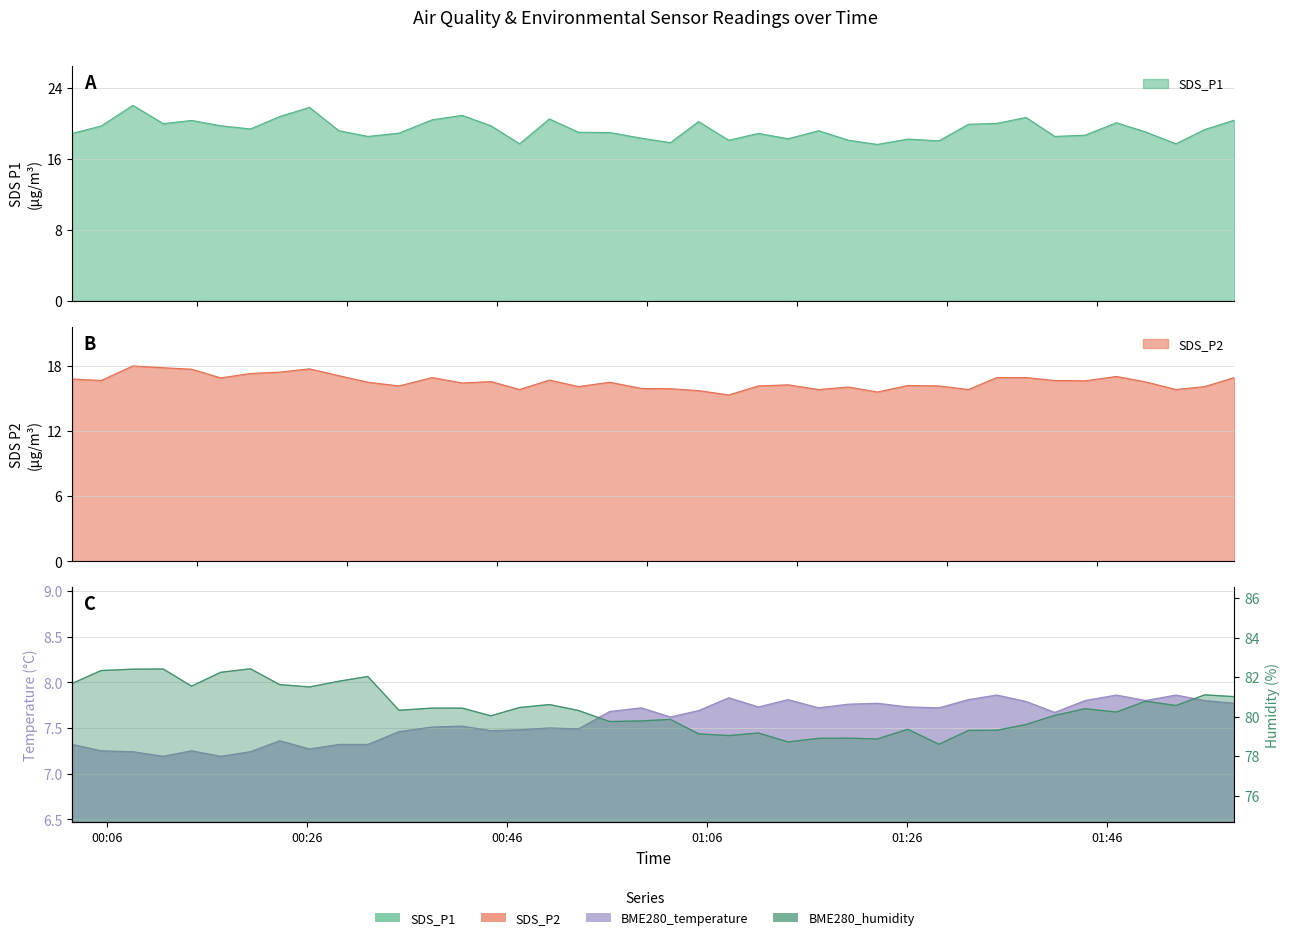

Where is the first local maximum for BME280_temperature?

2021/04/20 00:14:29